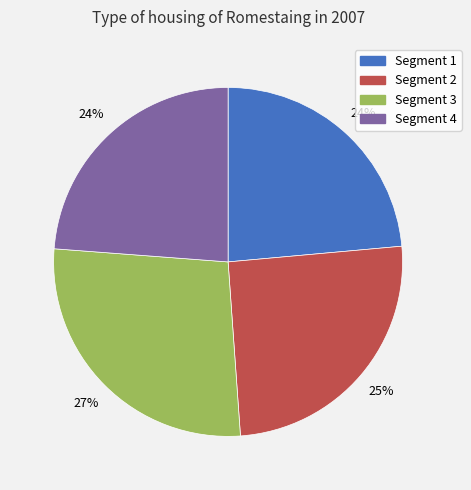

Is there a majority slice in this chart?

No